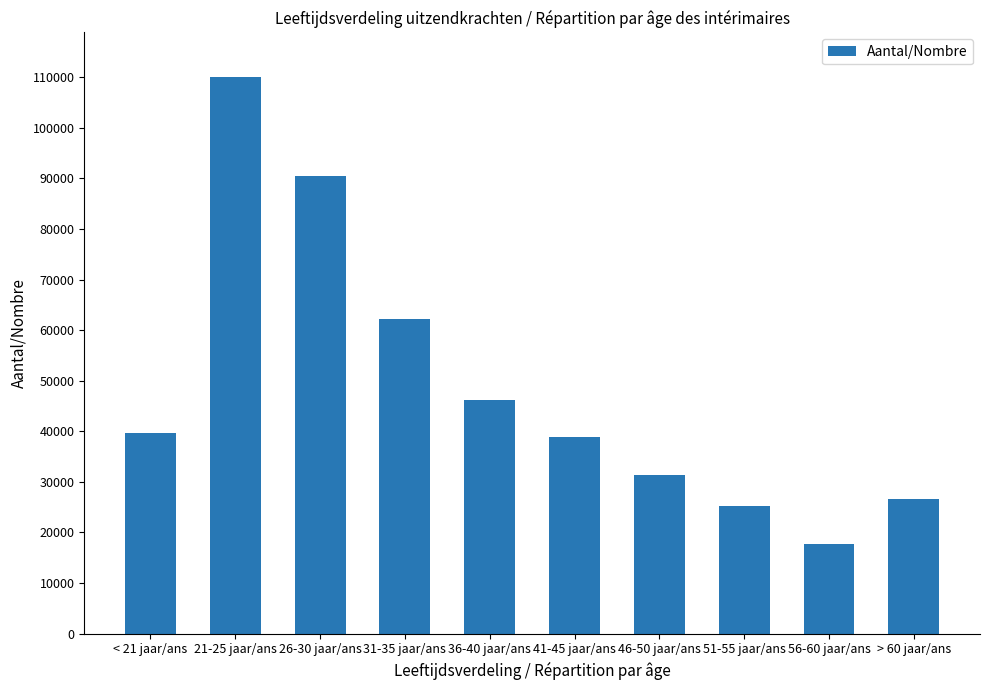

Reading left to right, list all the values displayed in this chart.

39721.9	110078.2	90585.5	62289.8	46101.6	38904.4	31299.5	25263.7	17704.3	26613.2